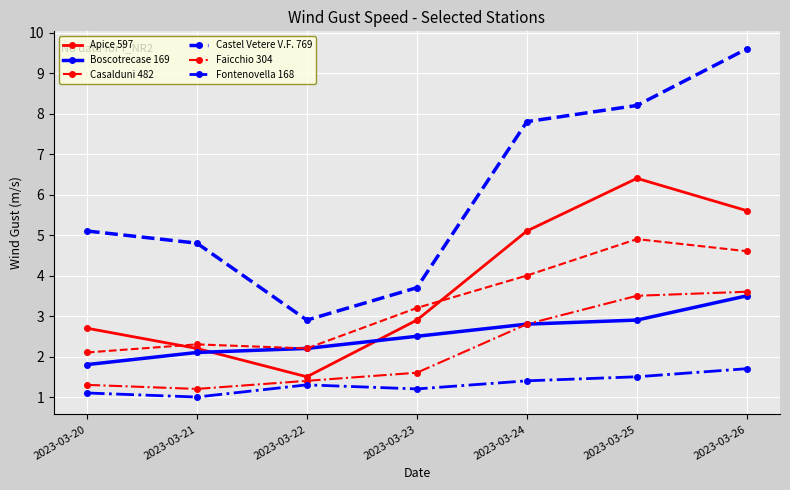

True or false: Faicchio 304 and Fontenovella 168 cross at least once.

False